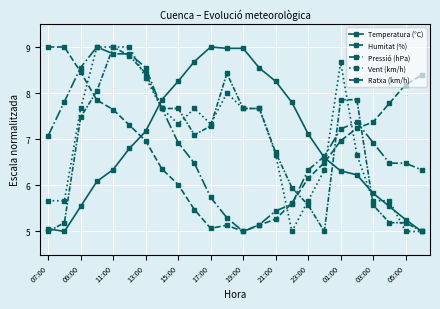

How many data points in Vent (km/h) are less than 7?

11